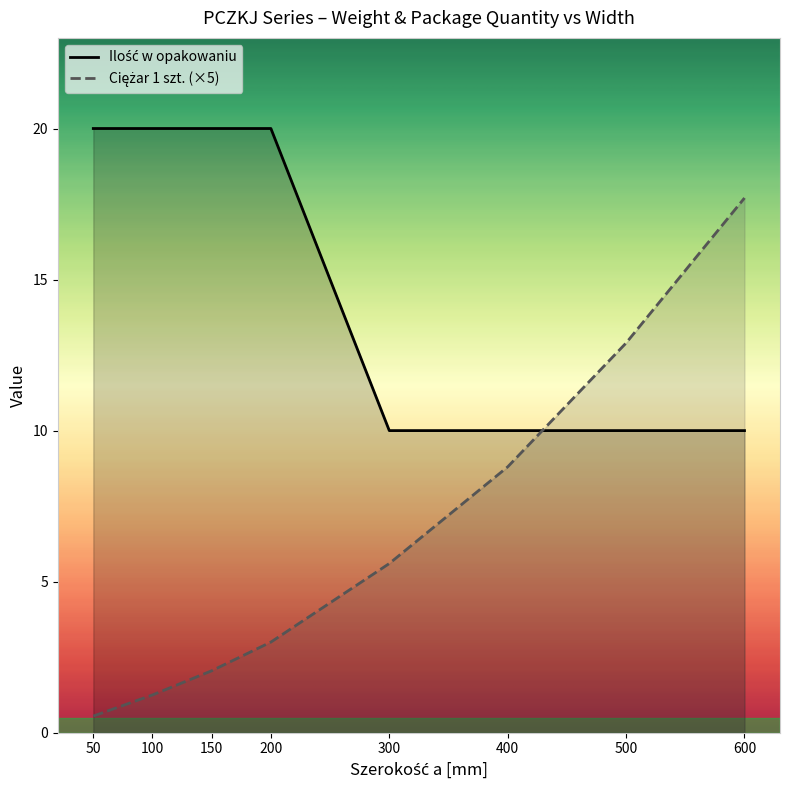

Which series has the widest spread of values?

Ciężar 1 szt.